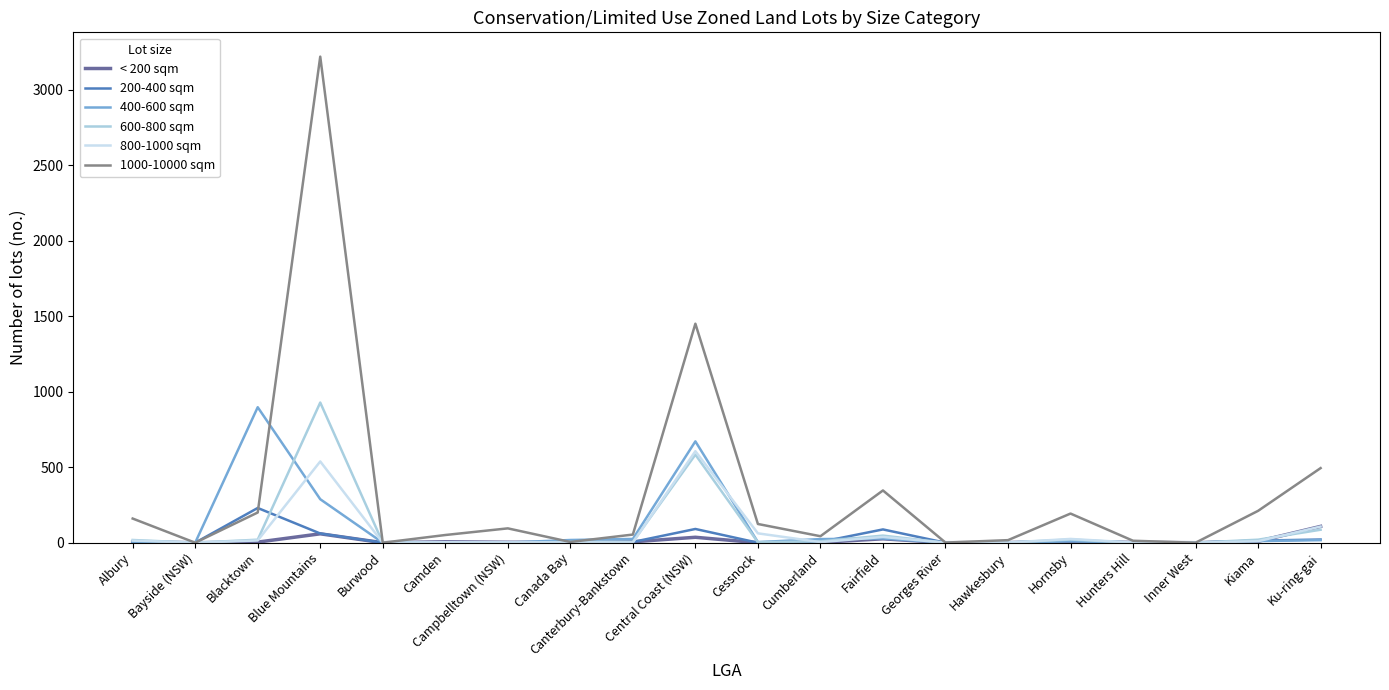

How many lines are shown in the chart?

6